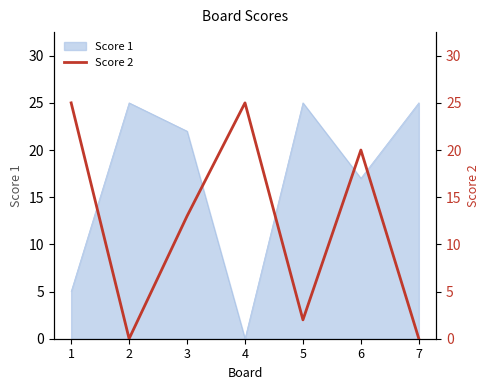

Which category has the lowest value across all series?

2